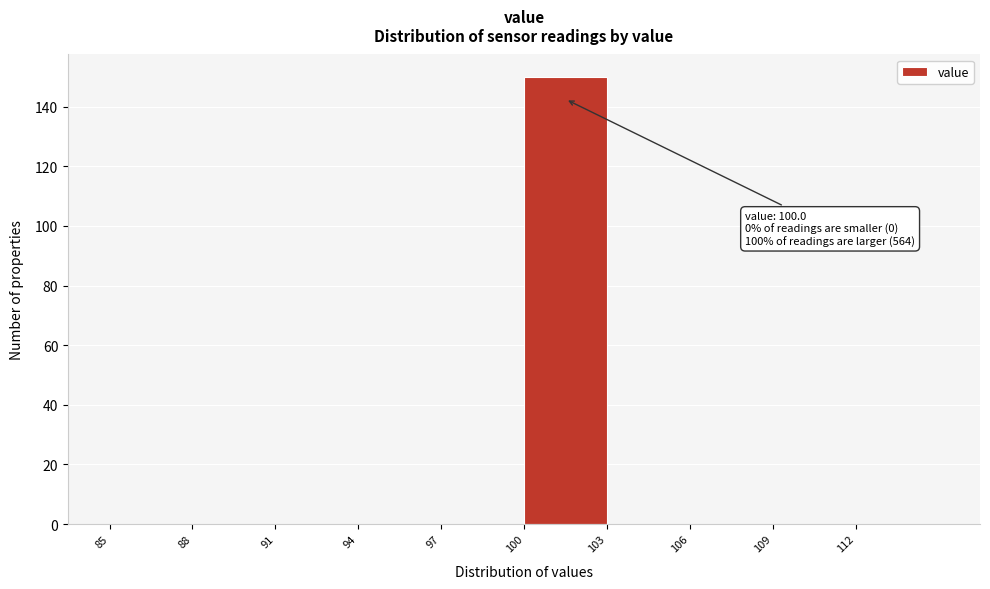

Which range on the x-axis has the tallest bar?

100 to 103